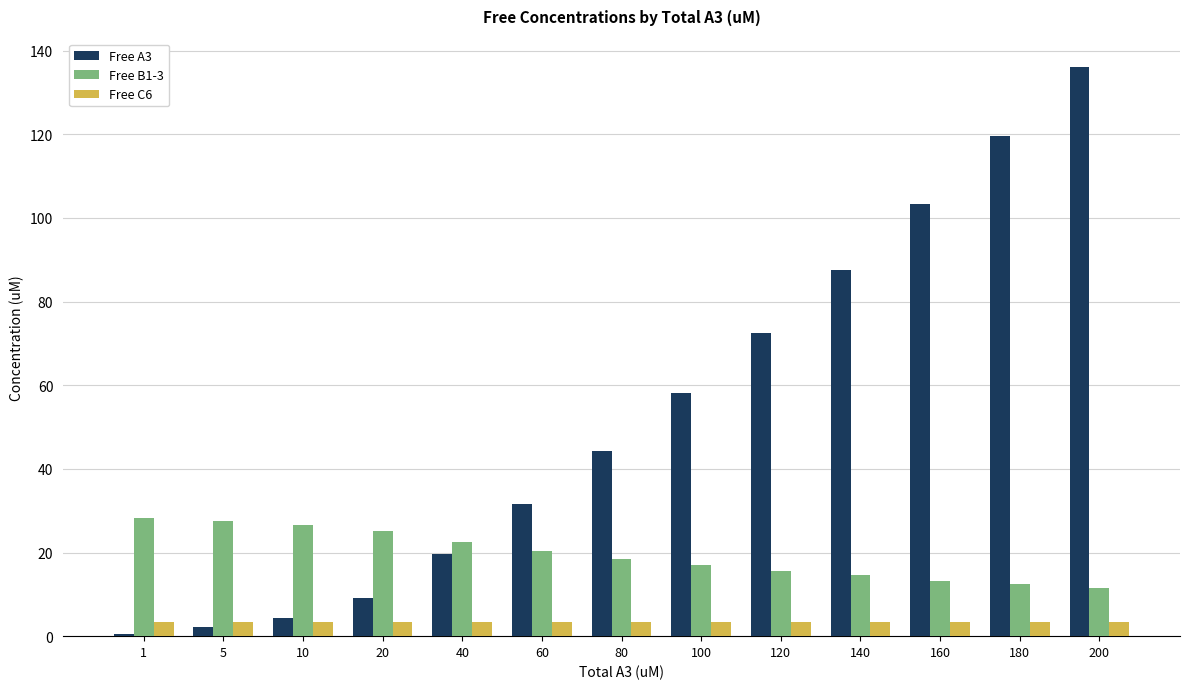

Which series changed the most between 80 and 200?

Free A3